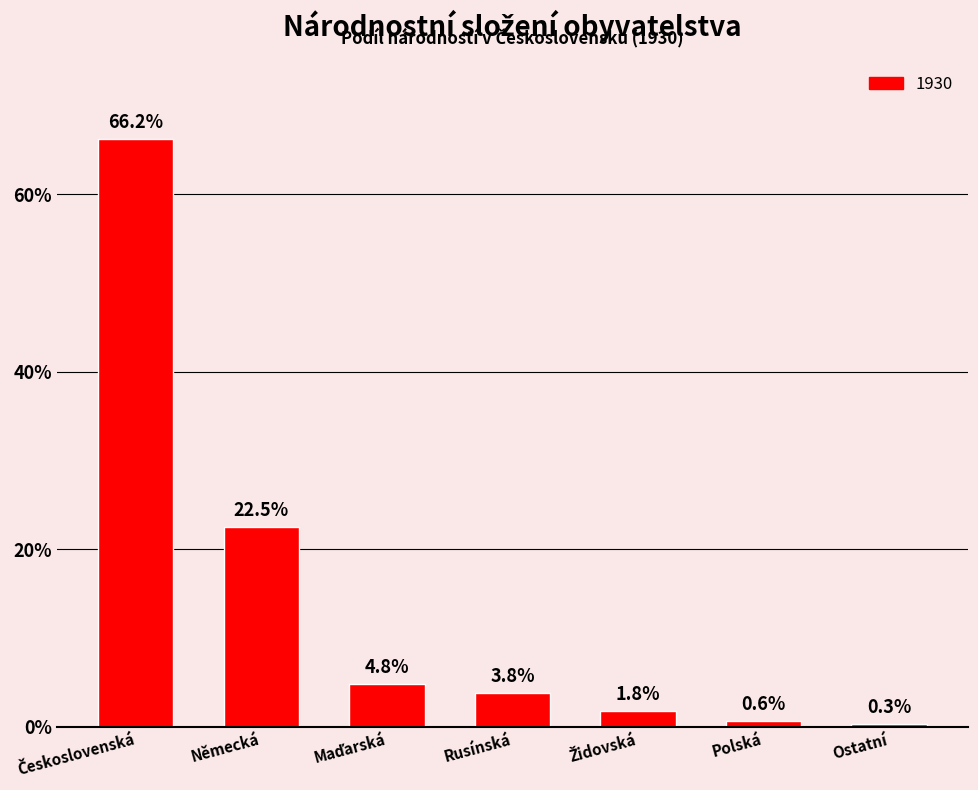

How many values are below 3?

3